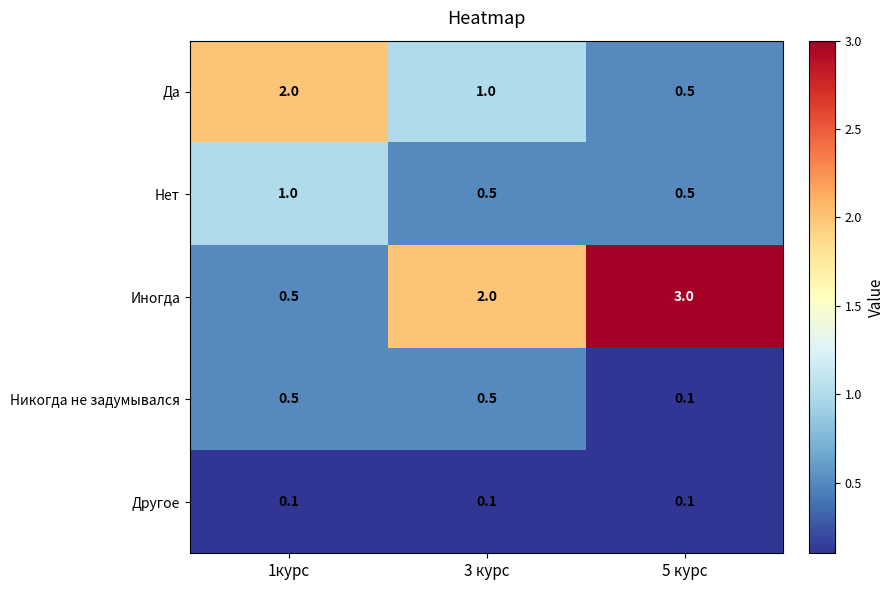

The Да series shows 0.1 at 5 курс. True or false?

False